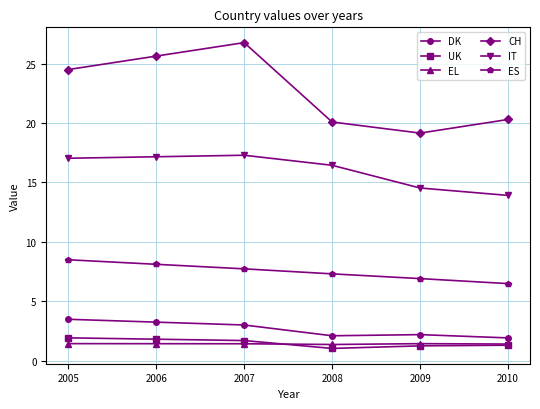

How many data points in DK are above 3?

3